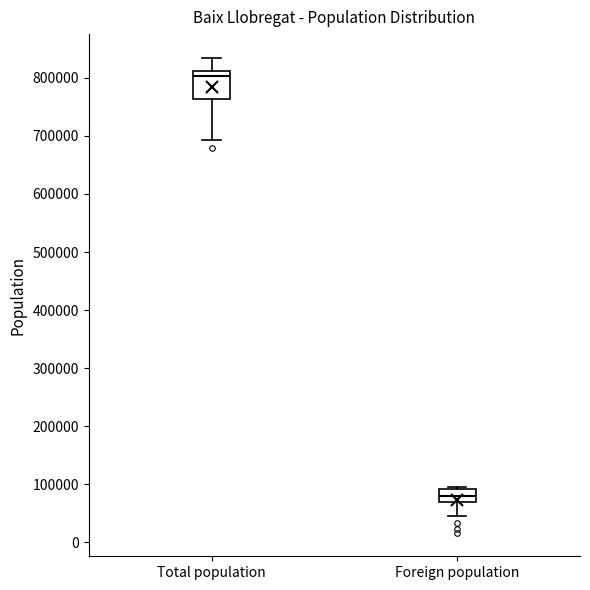

Comparing the boxes themselves (not the whiskers), which one is the tallest?

Total population